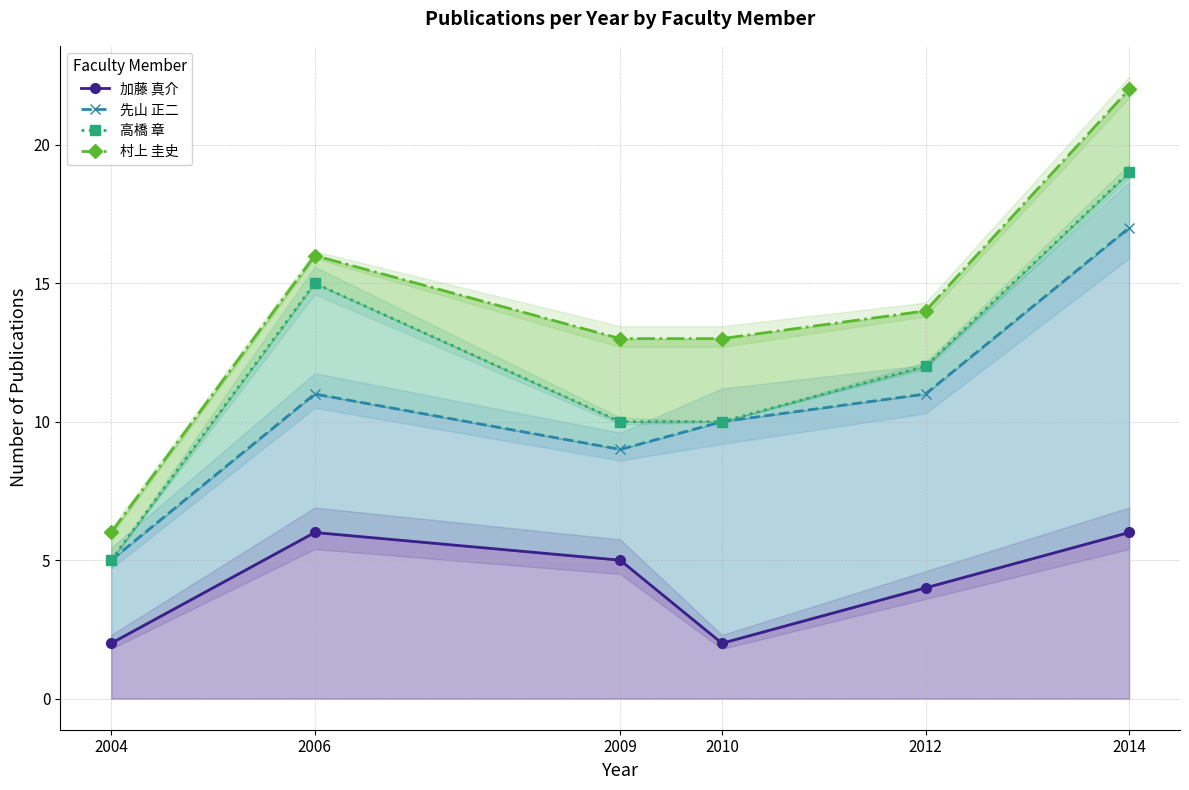

True or false: 高橋 章 and 加藤 真介 intersect in this chart.

False